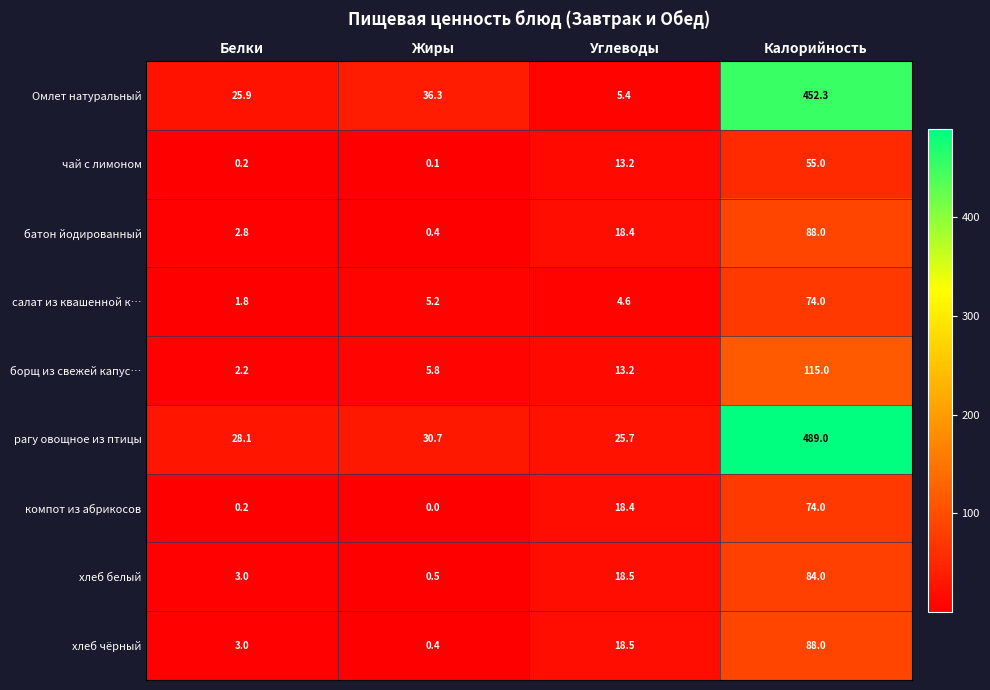

What value does the рагу овощное из птицы series have at Углеводы?

25.7